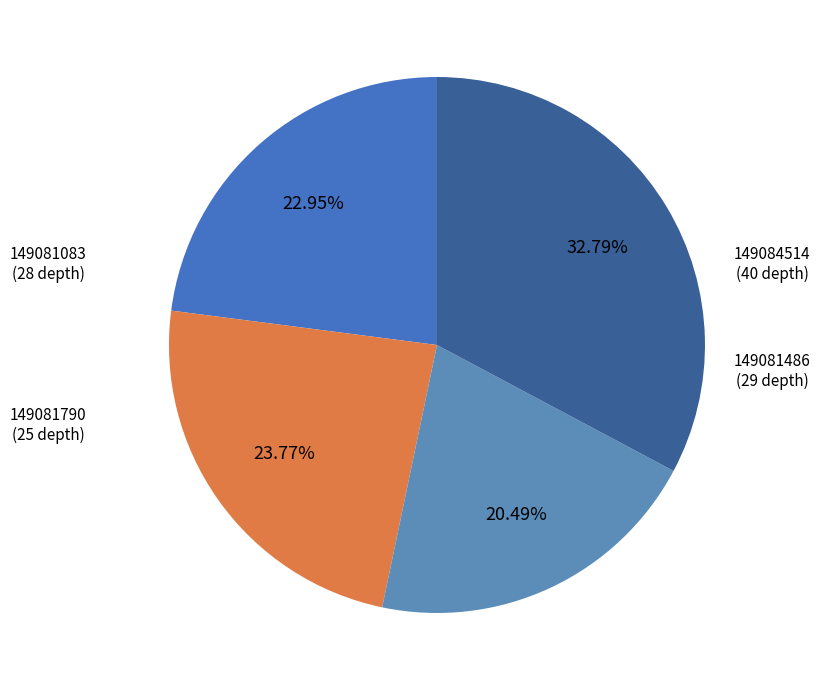

Count the number of slices in the pie.

4